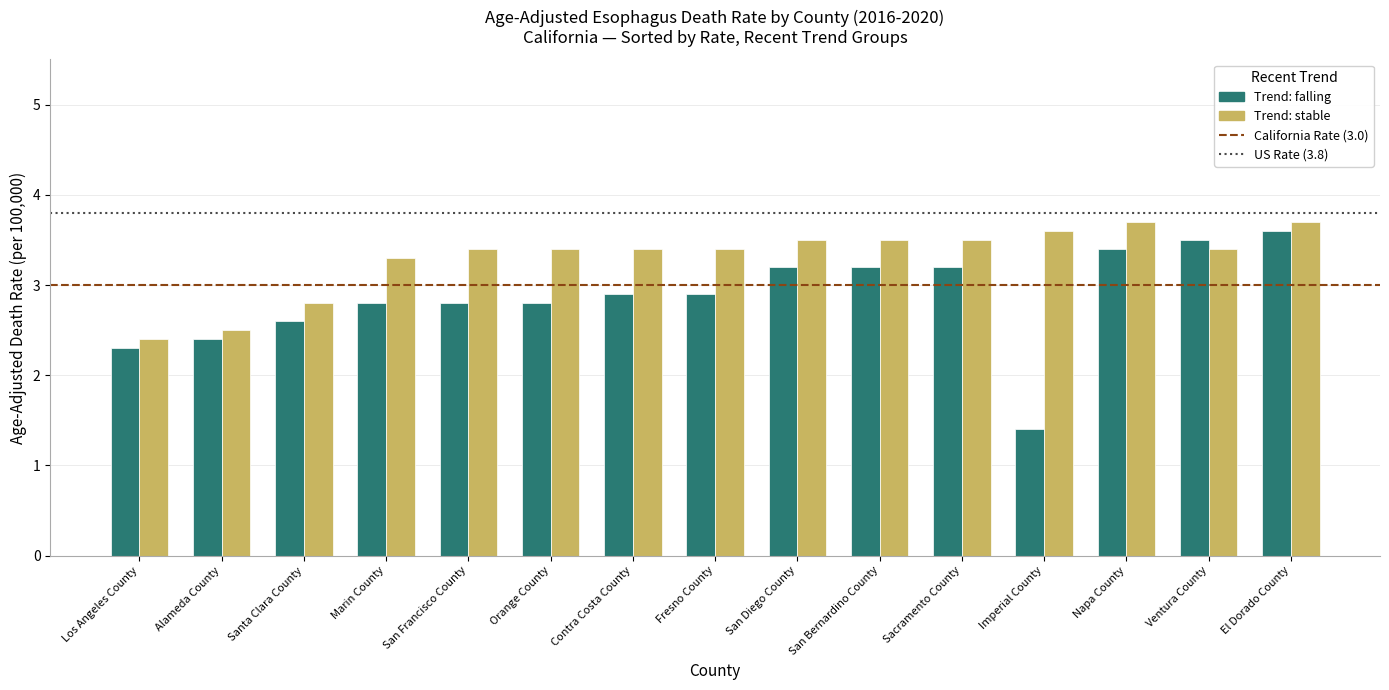

What is the total value across all series at San Bernardino County?

6.7